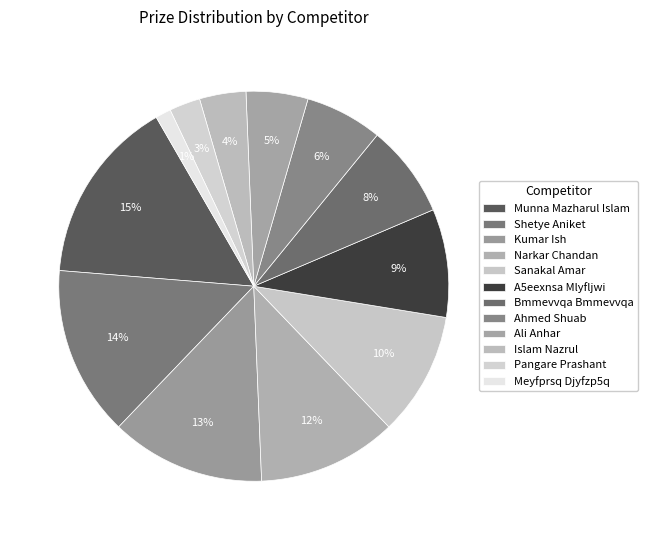

Between Meyfprsq Djyfzp5q and Islam Nazrul, which is larger?

Islam Nazrul